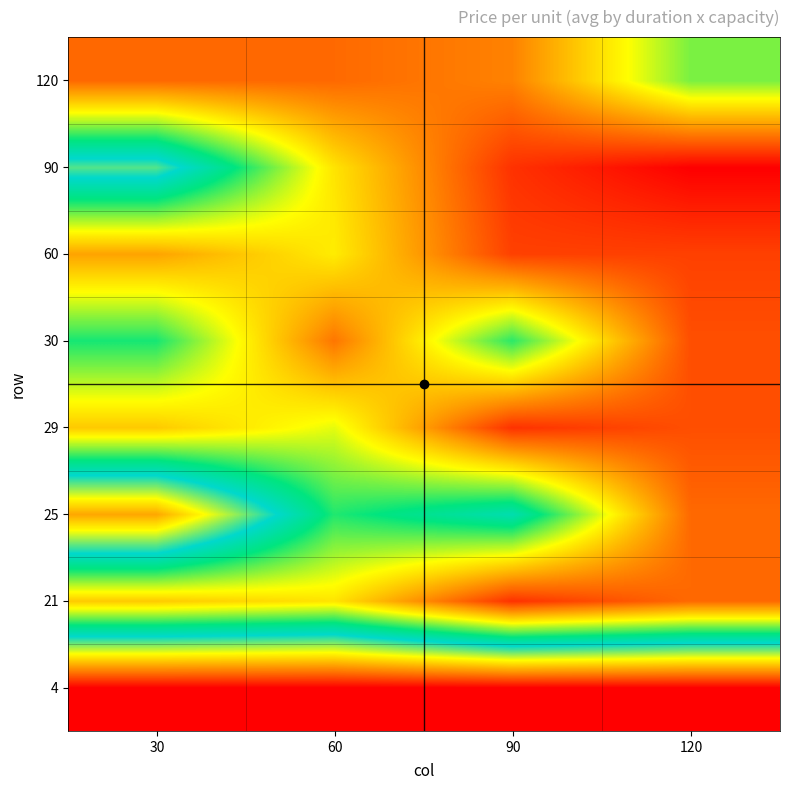

Rank the series at 120 from lowest to highest value.

90, 60, 29, 30, 21, 25, 120, 4